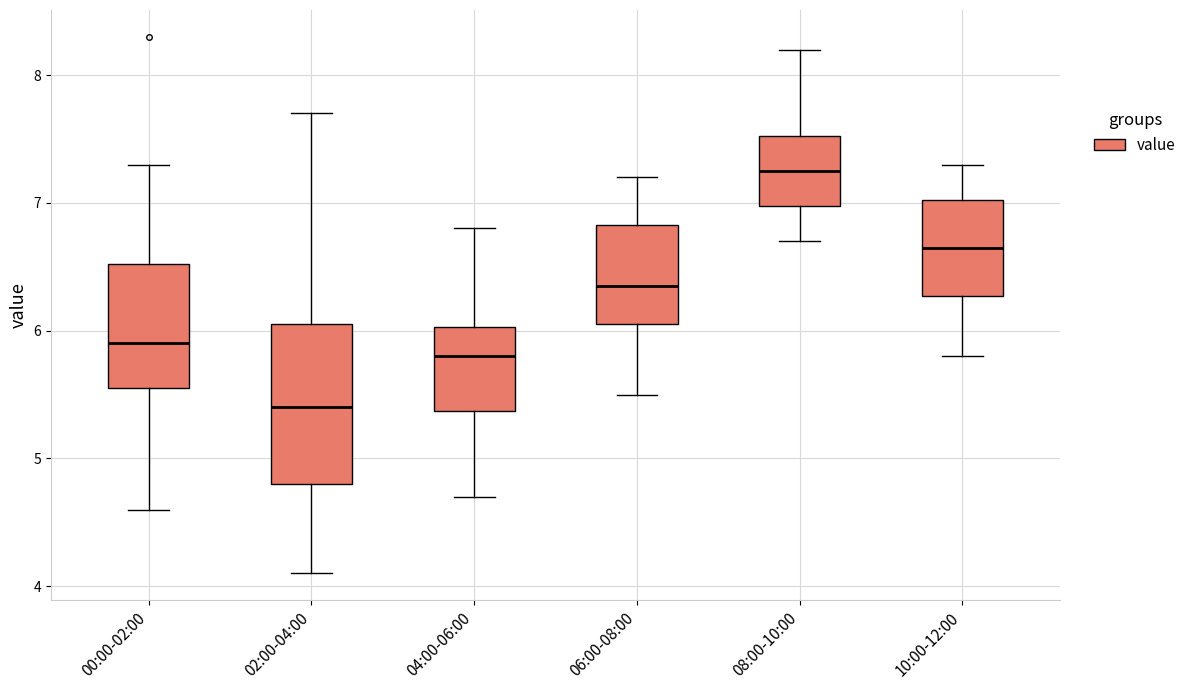

Where does the lower whisker of the box for 02:00-04:00 end on the y-axis? The values are not printed on the chart, so give them approximately, as read against the axis.

4.1